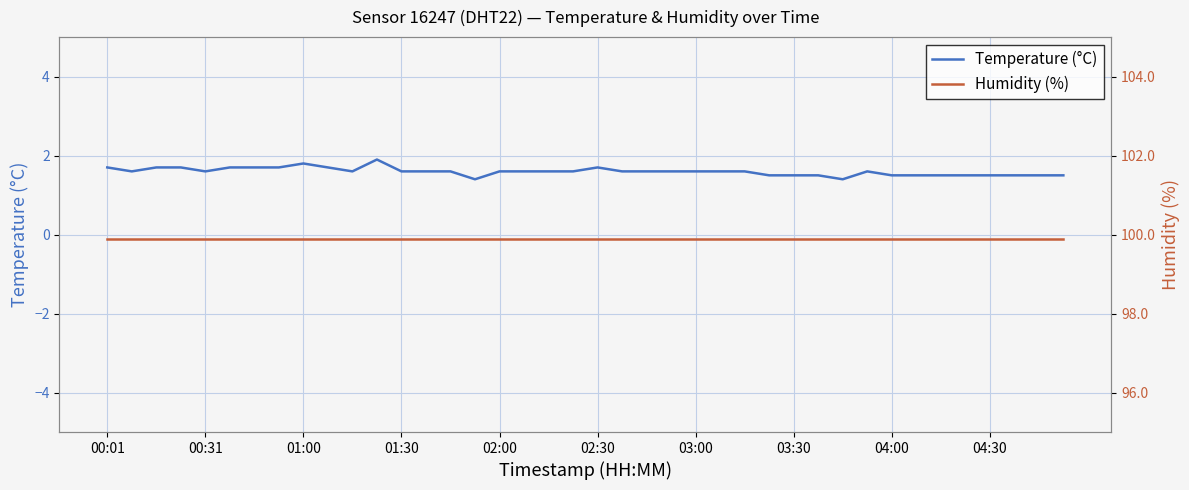

True or false: Humidity (%) has more than 0 interior local peaks.

False